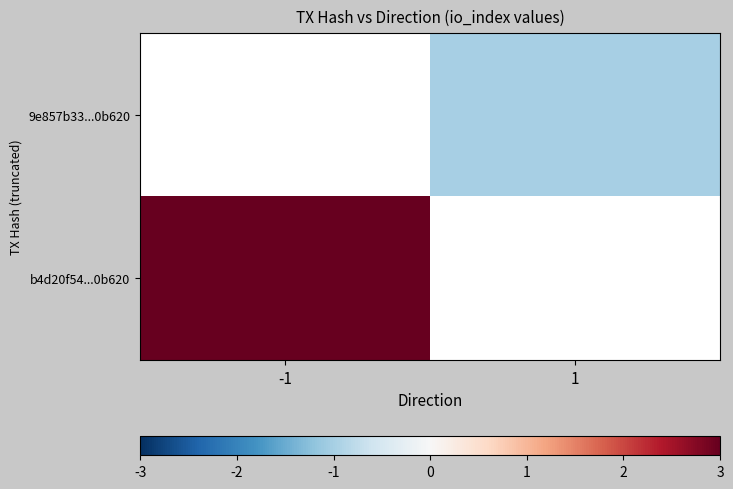

How many series are shown in this chart?

2